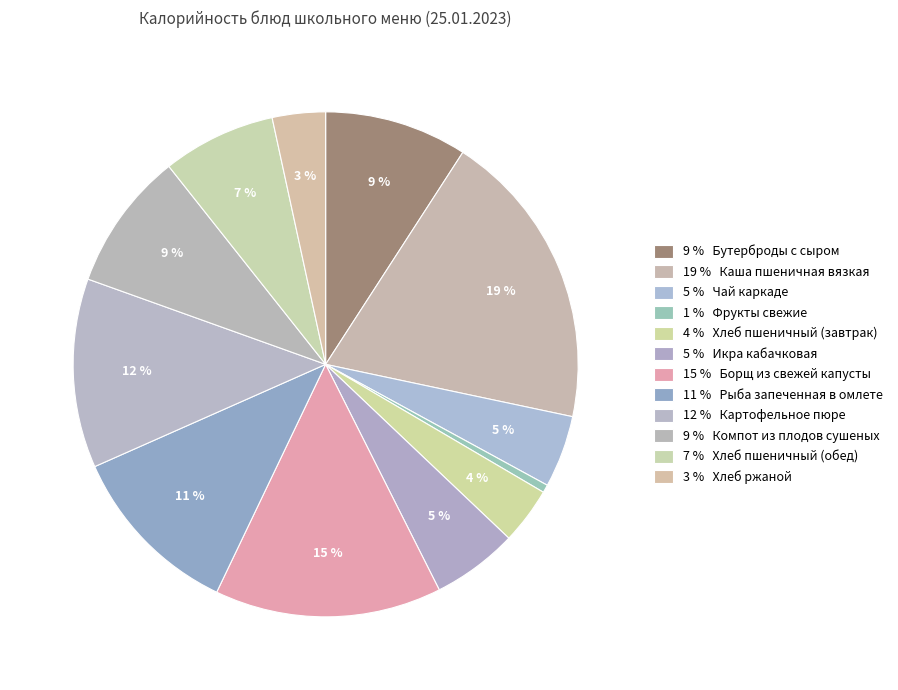

How many segments does this pie chart have?

12